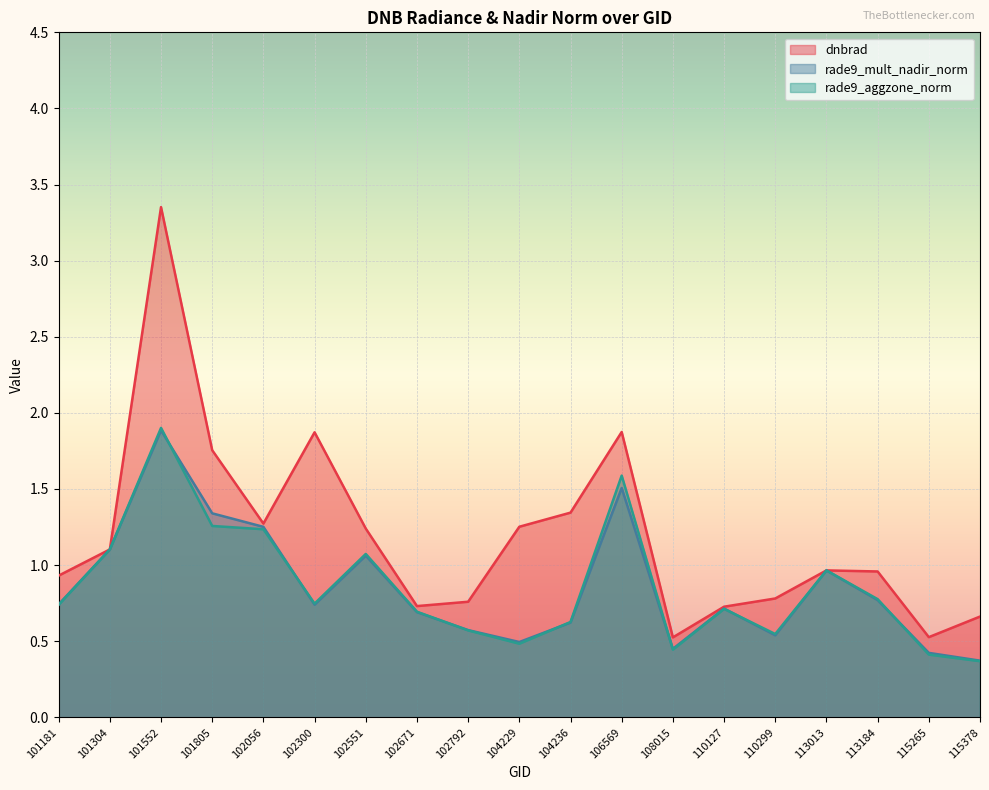

What is the sum of all rade9_mult_nadir_norm values?

16.2